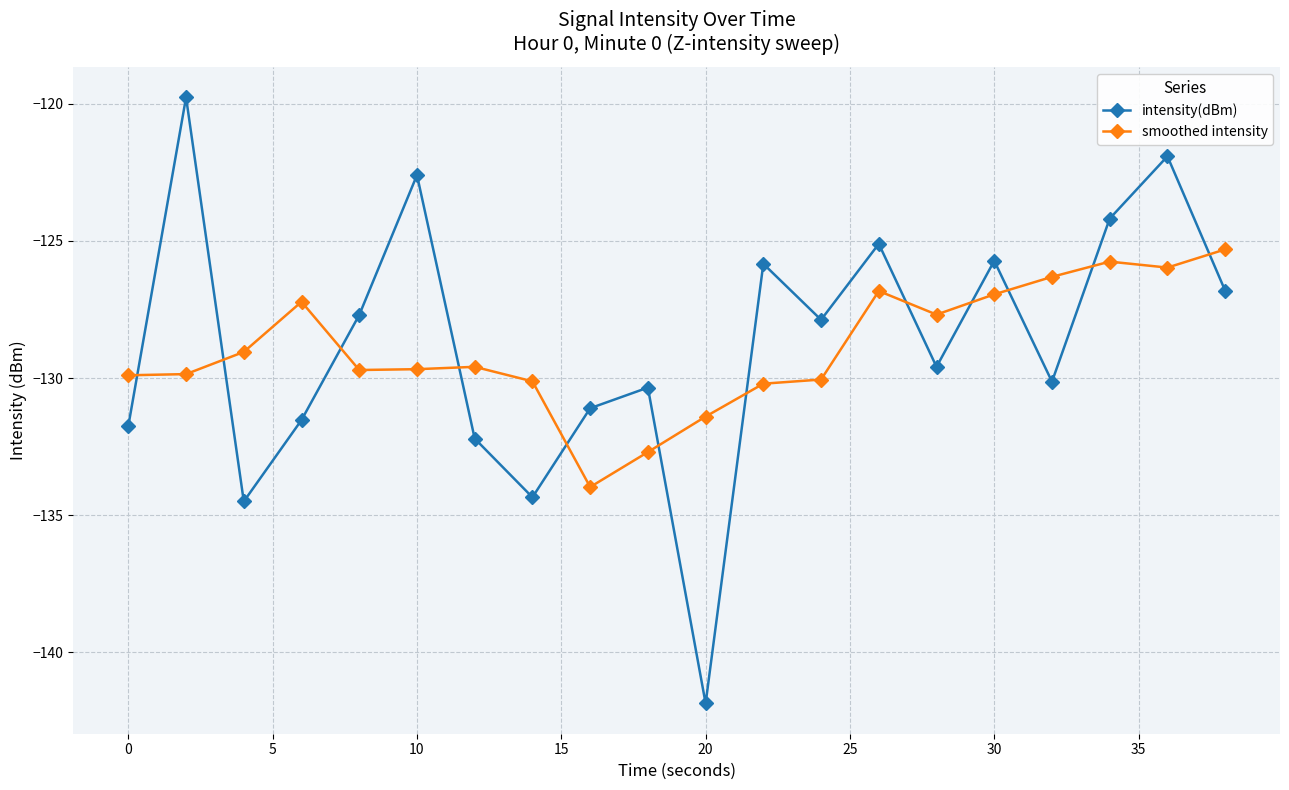

Rank the series by their maximum value, from lowest to highest.

smoothed intensity, intensity(dBm)